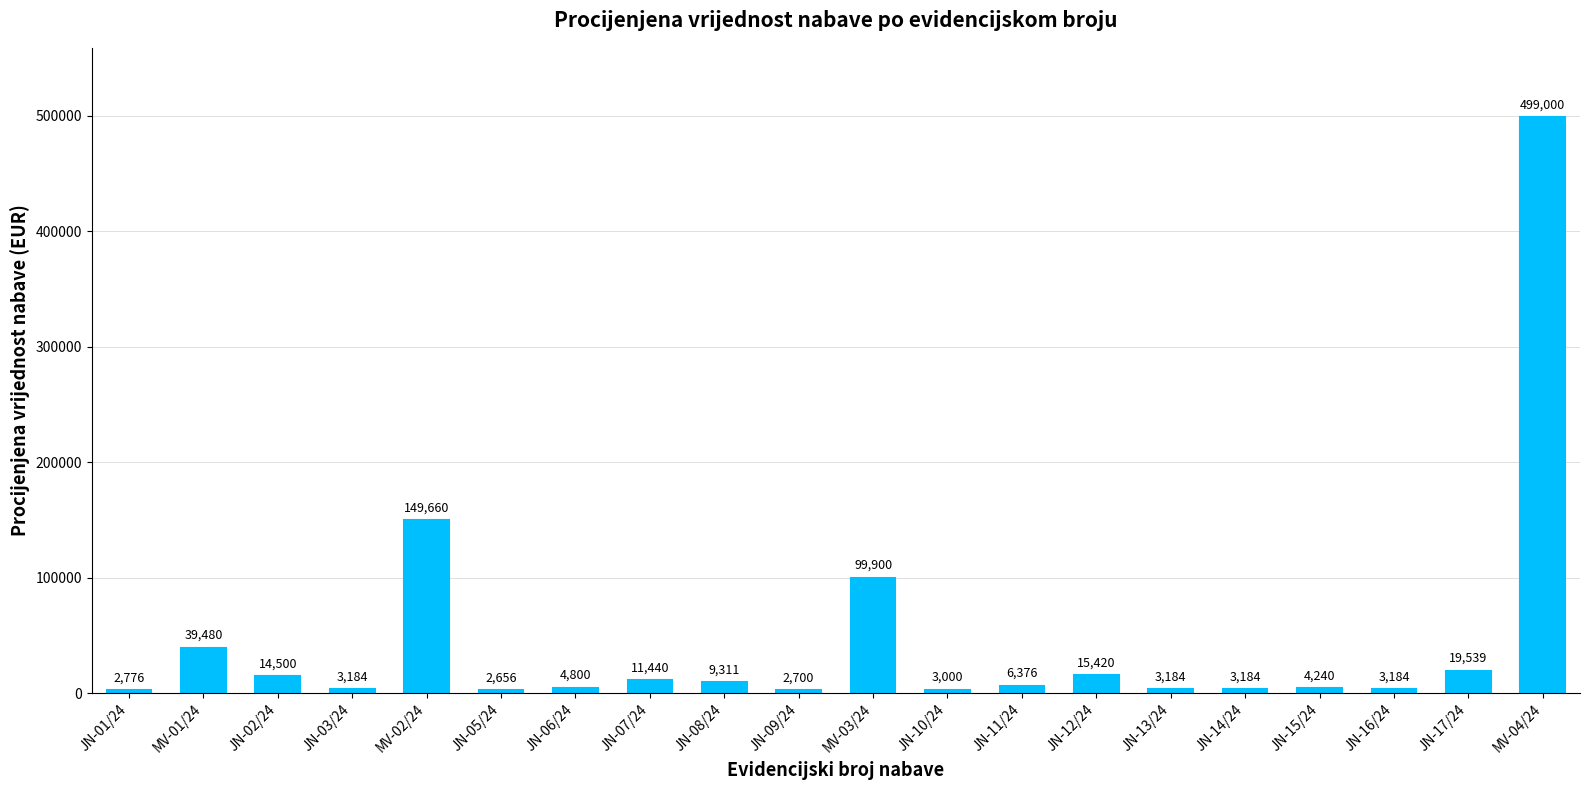

True or false: the data shows 39480.0 at MV-01/24.

True